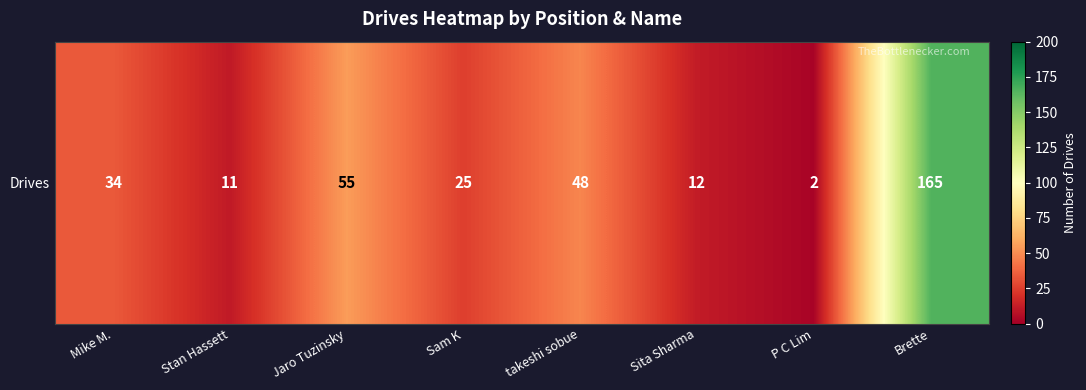

What is the sum of all values?

352